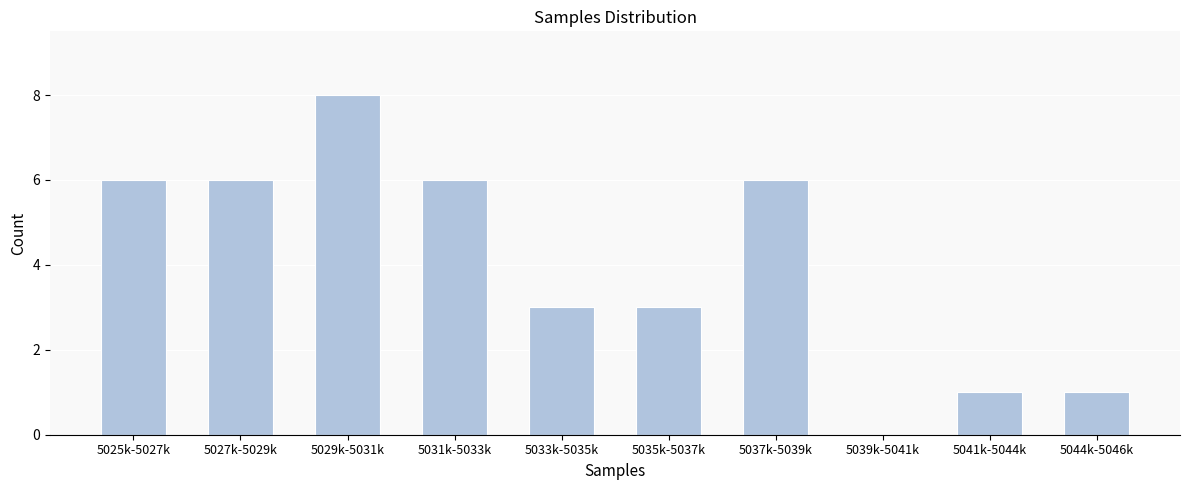

Reading left to right, list all the values displayed in this chart.

5025k-5027k=6	5027k-5029k=6	5029k-5031k=8	5031k-5033k=6	5033k-5035k=3	5035k-5037k=3	5037k-5039k=6	5039k-5041k=0	5041k-5044k=1	5044k-5046k=1